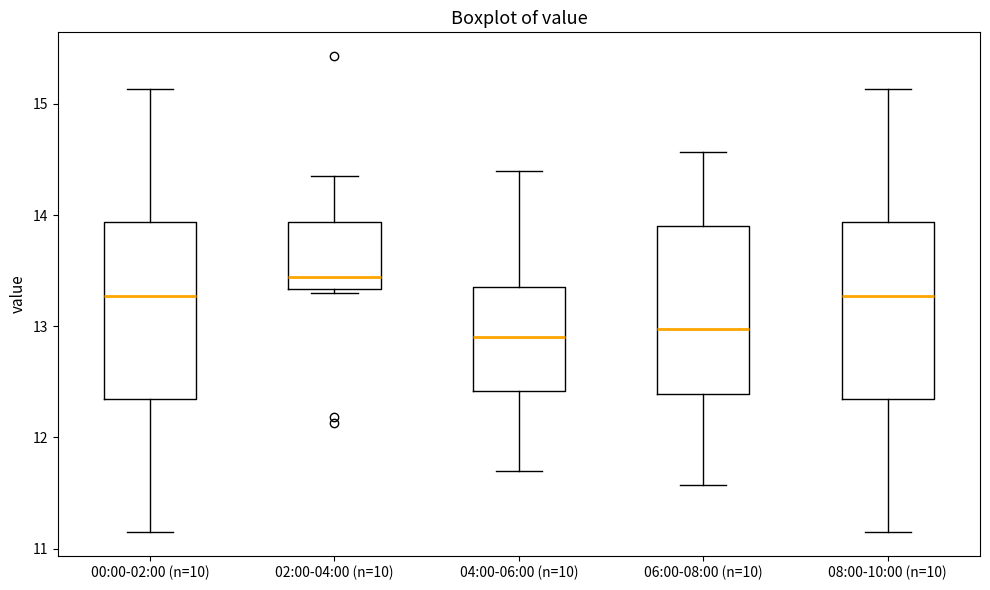

Reading left to right, read every box against the y-axis: the position of its median line, the range the box covers, and the ends of its whiskers. The values are not printed on the chart, so give them approximately, as read against the axis.

00:00-02:00 (n=10): median 13.3, box 12.3 to 13.9, whiskers 11.2 to 15.1
02:00-04:00 (n=10): median 13.4, box 13.3 to 13.9, whiskers 13.3 (just below the box's lower edge) to 14.4
04:00-06:00 (n=10): median 12.9, box 12.4 to 13.4, whiskers 11.7 to 14.4
06:00-08:00 (n=10): median 13.0, box 12.4 to 13.9, whiskers 11.6 to 14.6
08:00-10:00 (n=10): median 13.3, box 12.3 to 13.9, whiskers 11.2 to 15.1